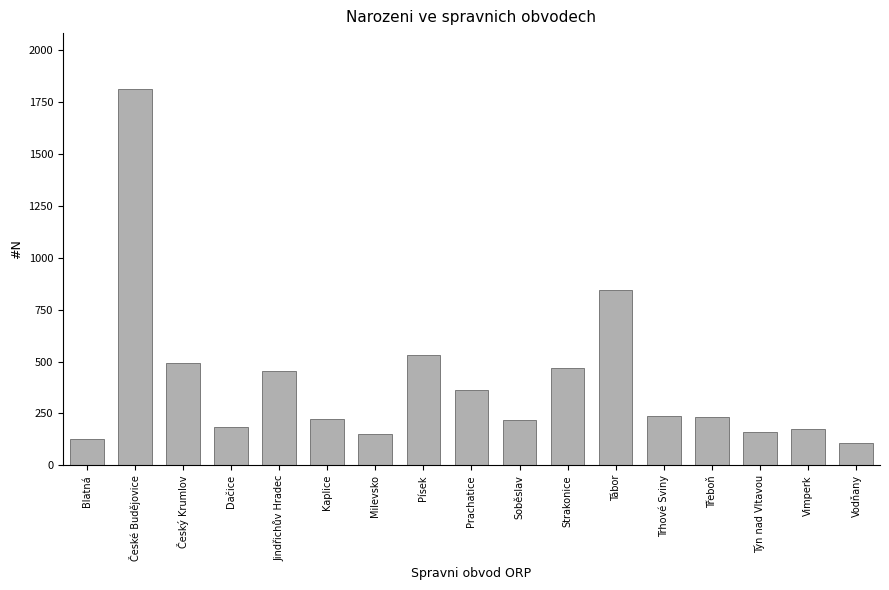

The chart shows a value of 107 at Vodňany. True or false?

True